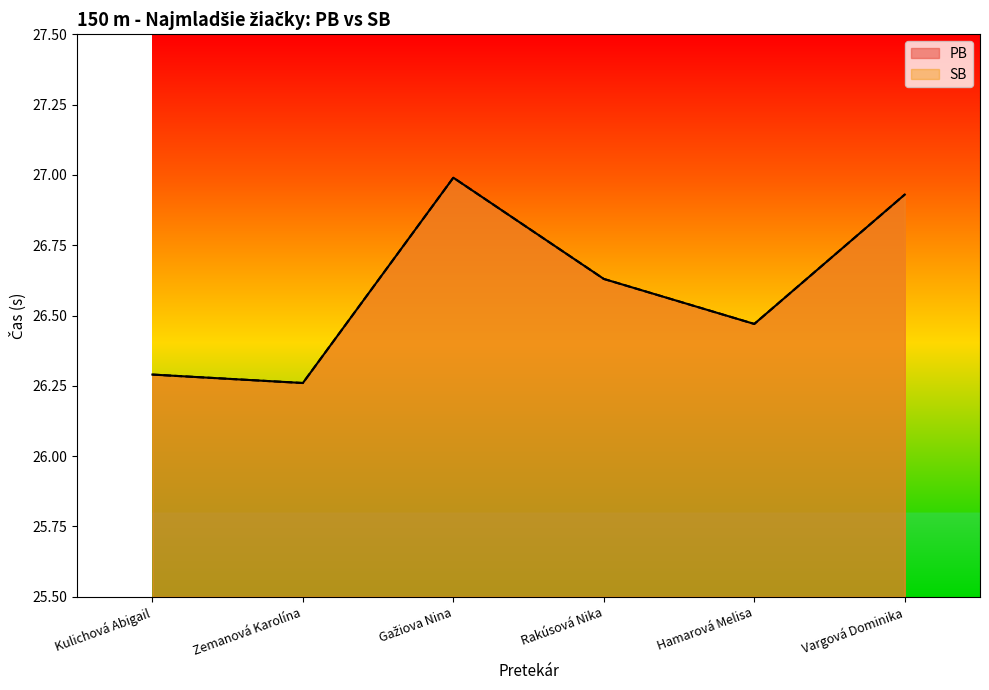

At which category does SB reach its first local valley?

Zemanová Karolína